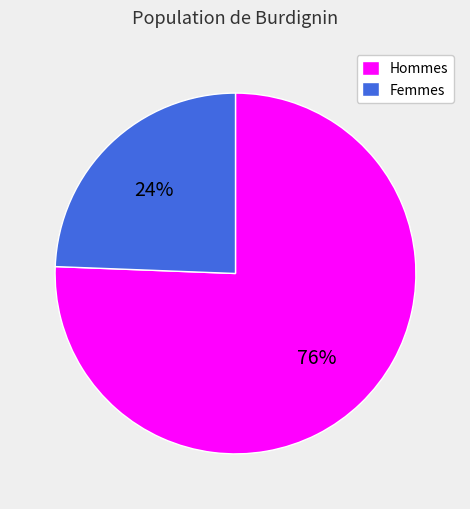

To the nearest percent, what portion does Femmes represent?

24%